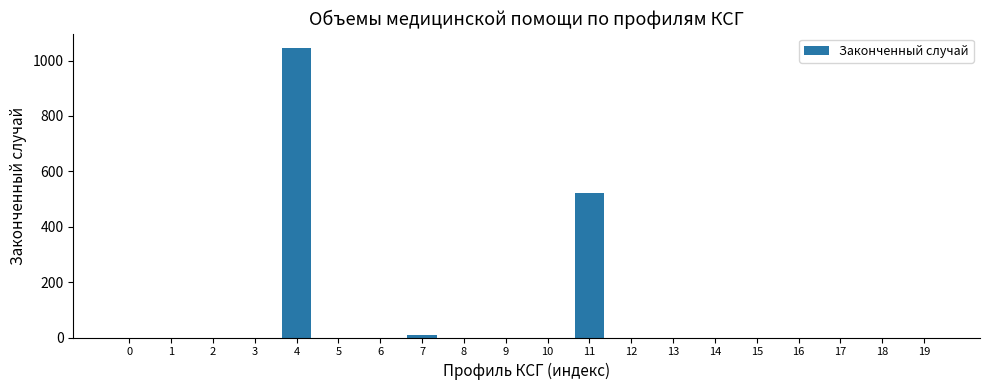

What is the sum of all values?

1577